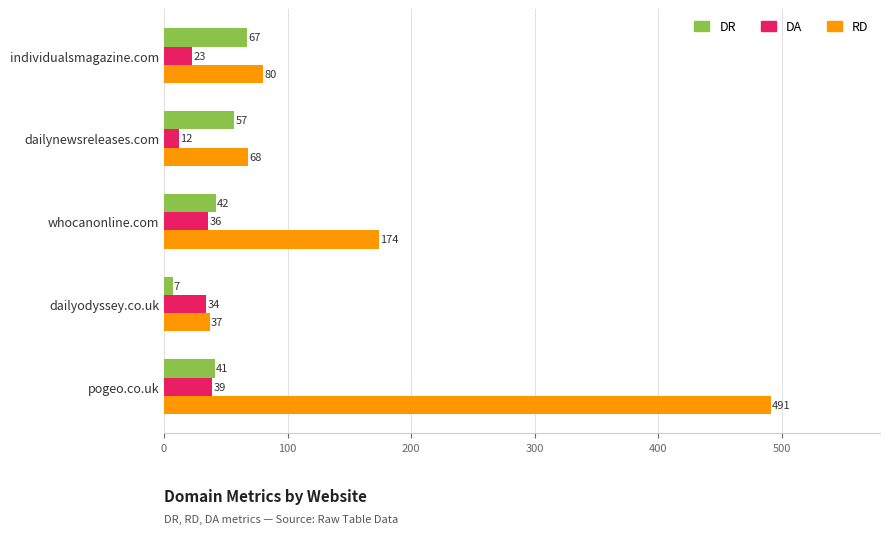

Rank the categories by DR value from highest to lowest.

individualsmagazine.com, dailynewsreleases.com, whocanonline.com, pogeo.co.uk, dailyodyssey.co.uk